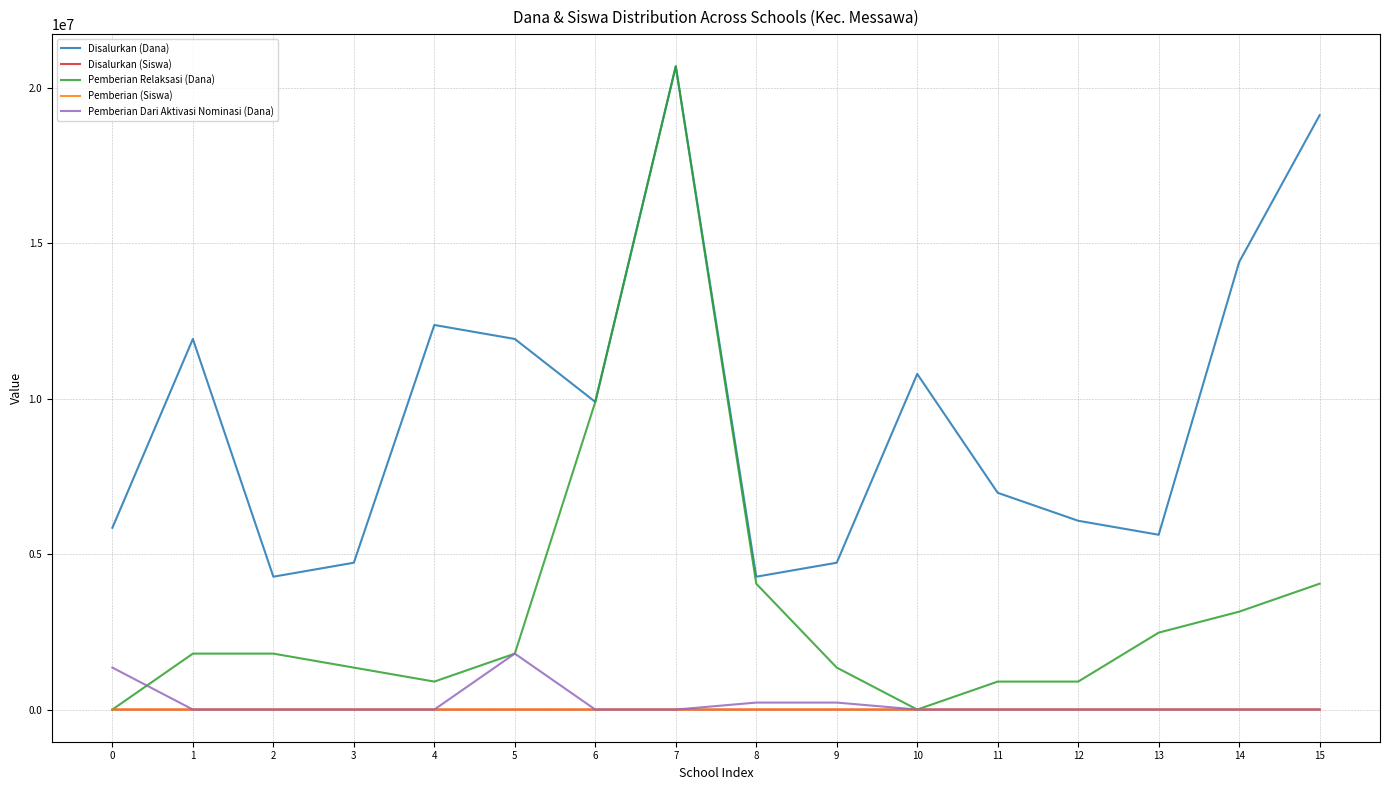

What is the maximum value for Pemberian Dari Aktivasi Nominasi (Dana)?

1800000